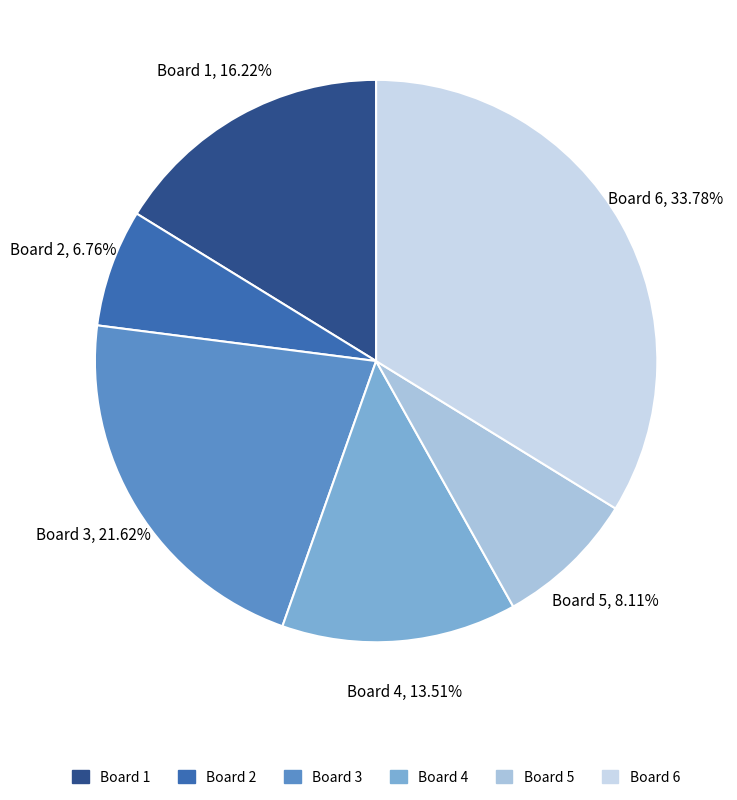

To the nearest percent, what is the difference between the Board 4 and Board 3 slice percentages?

8%